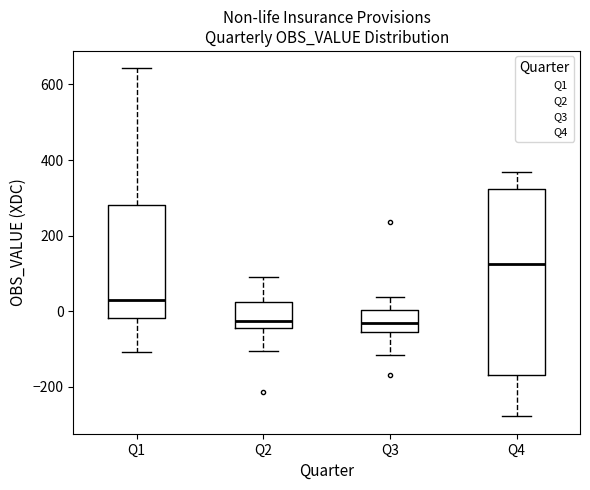

Where does the median line of the box for Q3 sit on the y-axis? The values are not printed on the chart, so give them approximately, as read against the axis.

-40